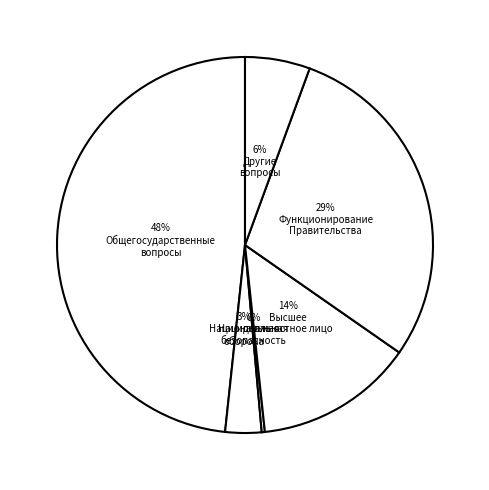

To the nearest percent, what is the average slice percentage?

17%